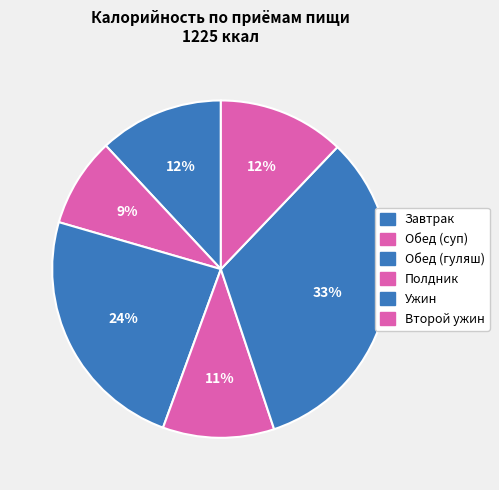

Which category has the smallest portion of the pie?

Обед (суп)